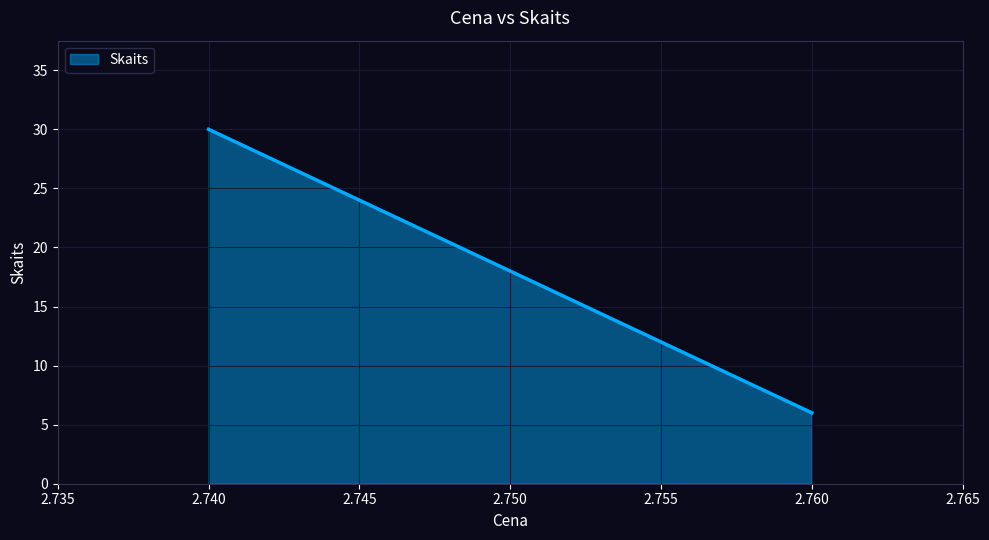

How many distinct data groups are displayed?

1